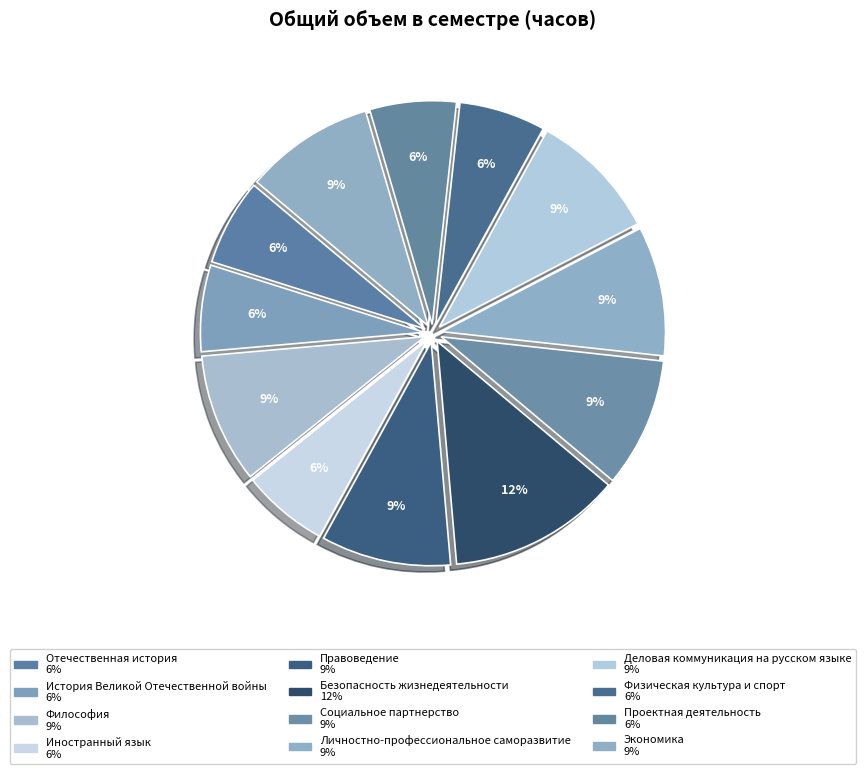

Which category has the biggest portion of the pie?

Безопасность жизнедеятельности